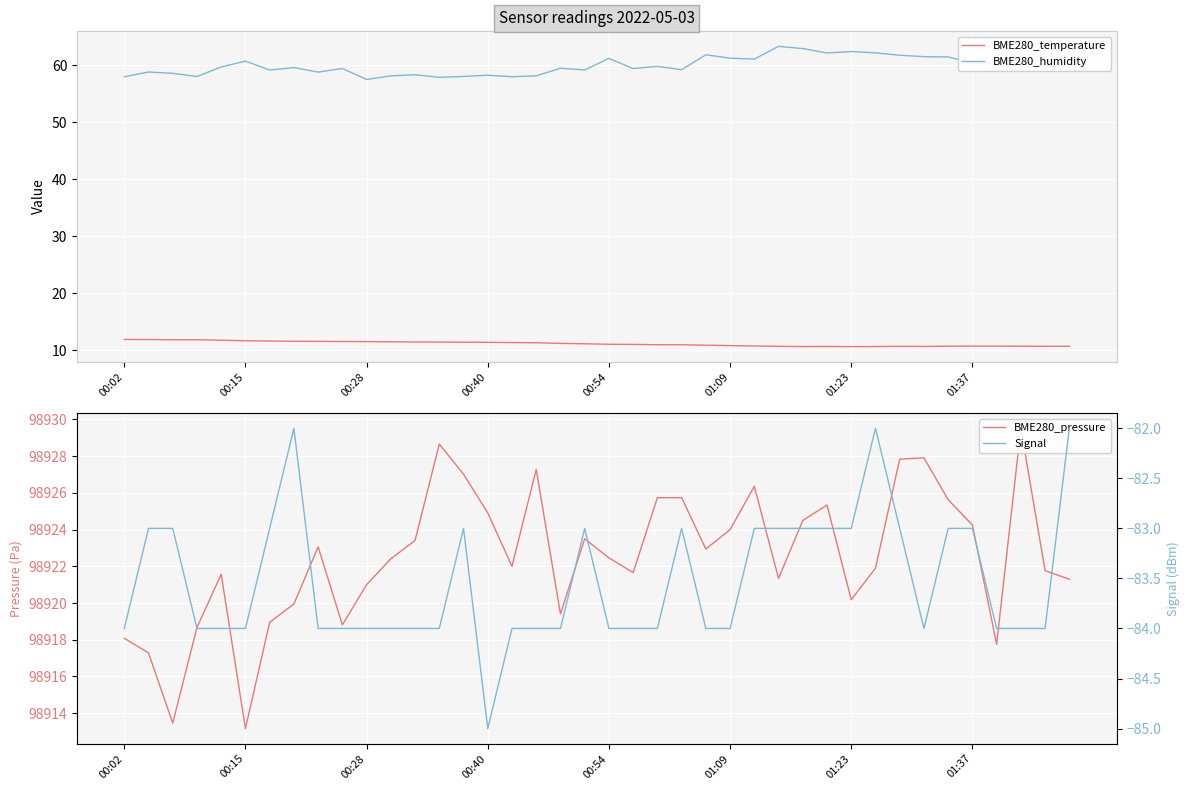

How many series are shown in this chart?

4